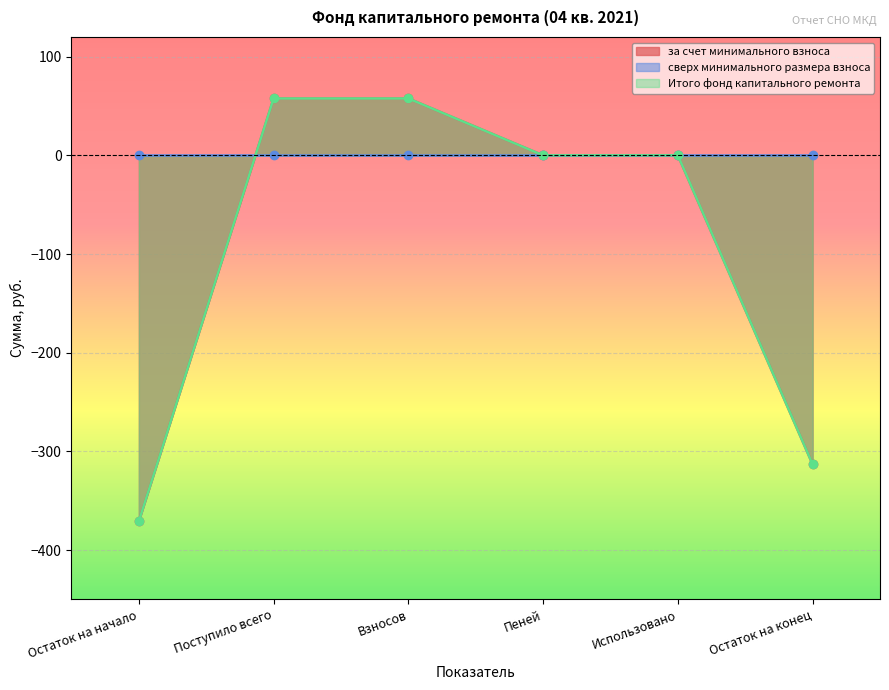

Which category has the lowest value in the Итого фонд капитального ремонта series?

Остаток на начало